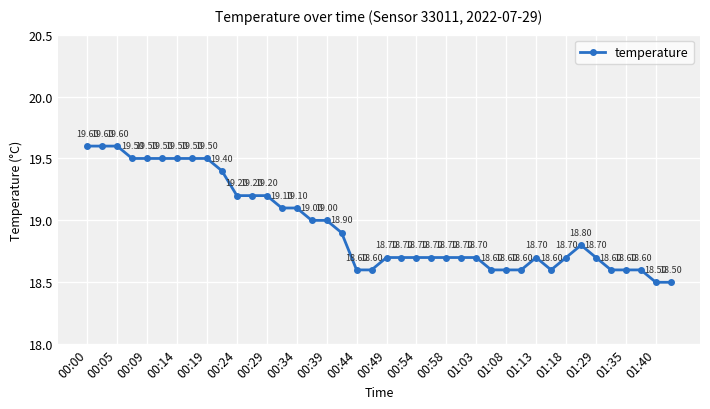

True or false: the data has more than 0 interior local peaks.

True